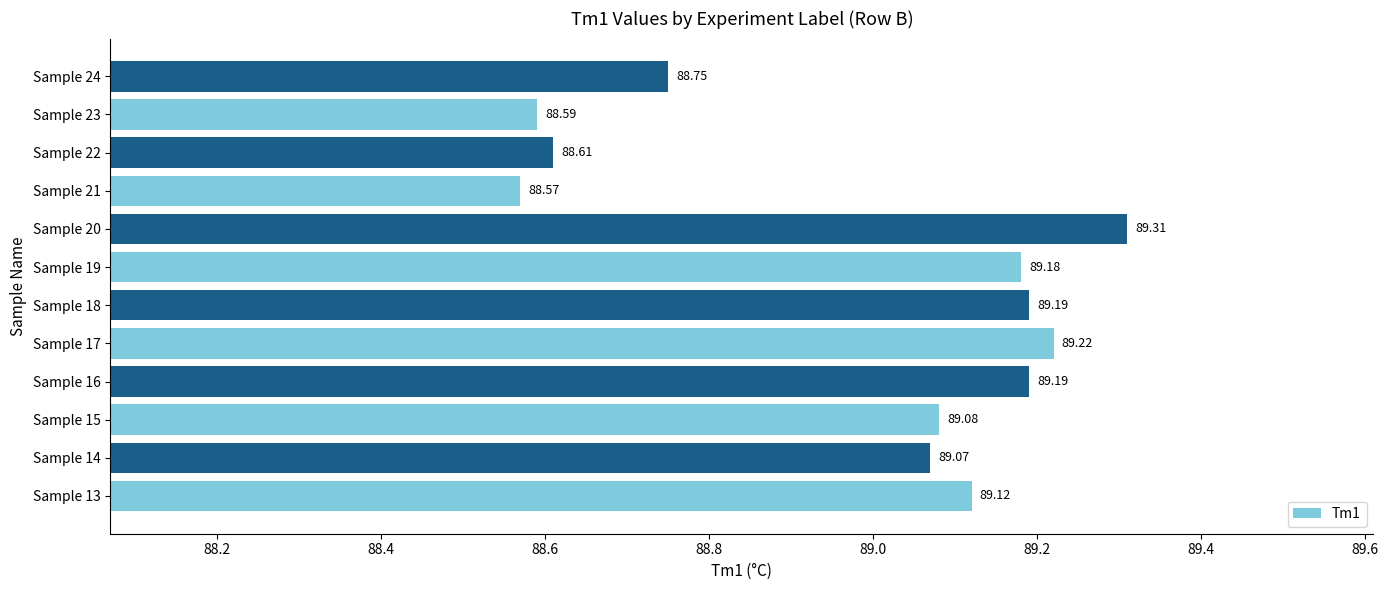

What is the average value?

89.0